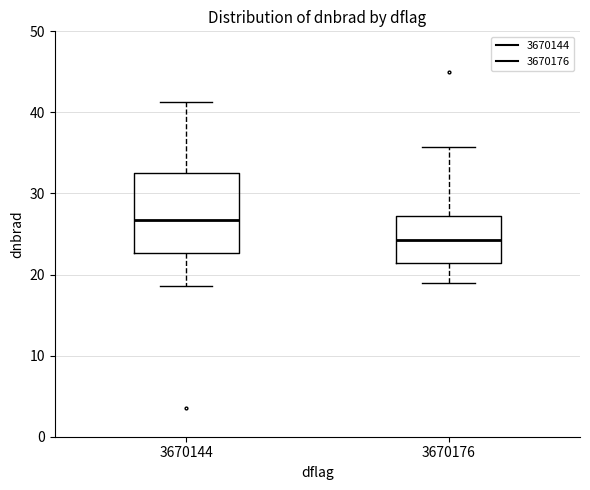

Reading left to right, transcribe this box plot: for each box, give where its median line is, the range the box spans, and where its two whiskers end, as read against the y-axis. The values are not printed on the chart, so give them approximately, as read against the axis.

3670144: median 27, box 23 to 33, whiskers 19 to 41
3670176: median 24, box 21 to 27, whiskers 19 to 36